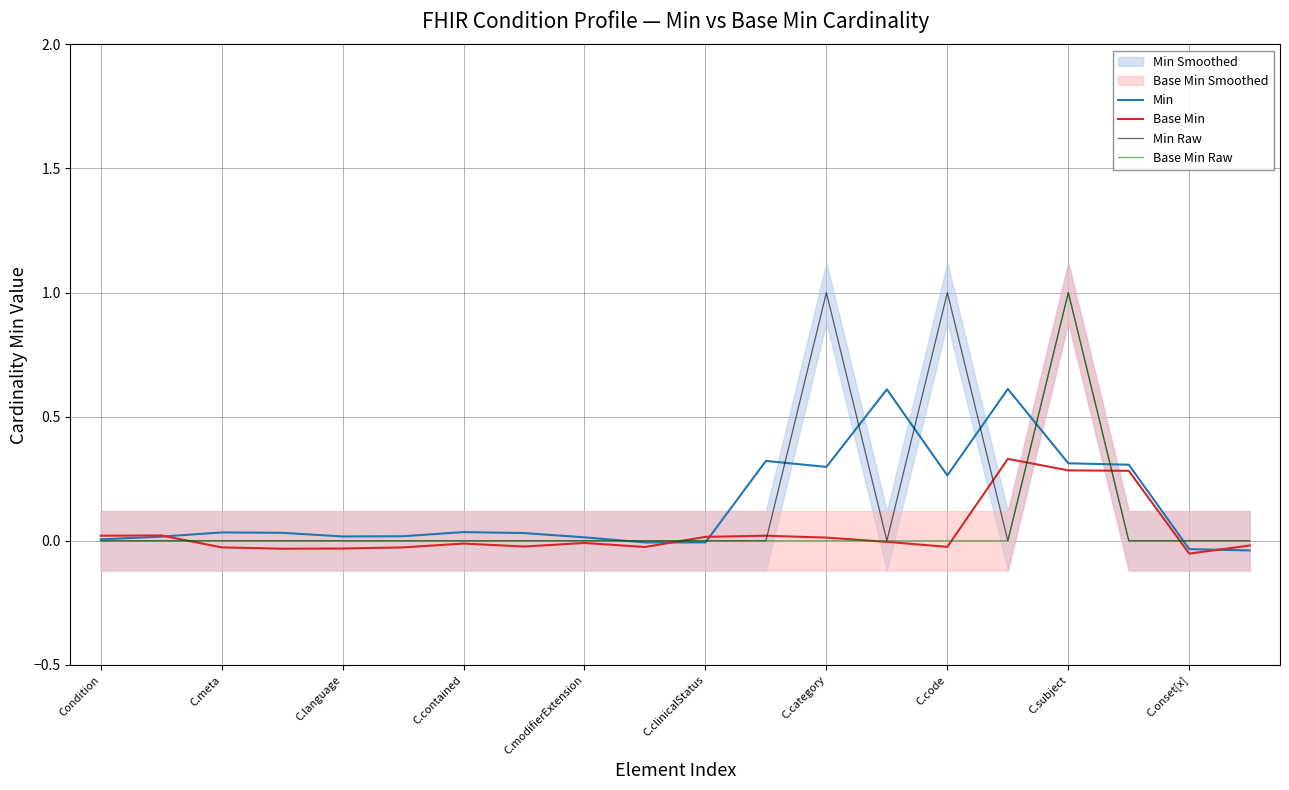

What is the minimum value shown in the chart?

-0.1